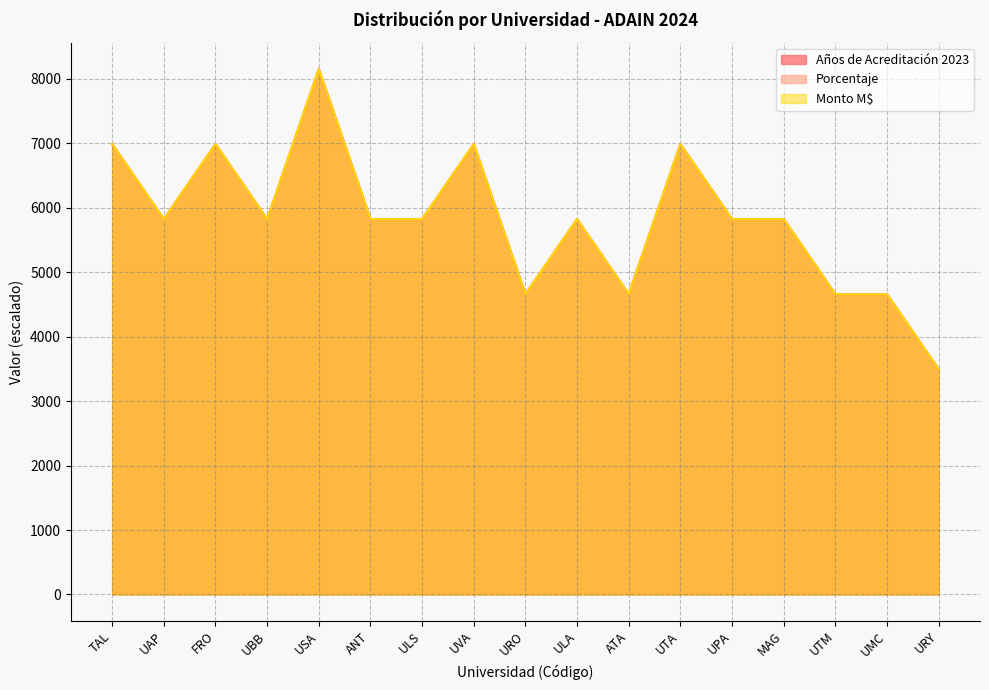

At which category does Monto M$ reach its first local peak?

FRO